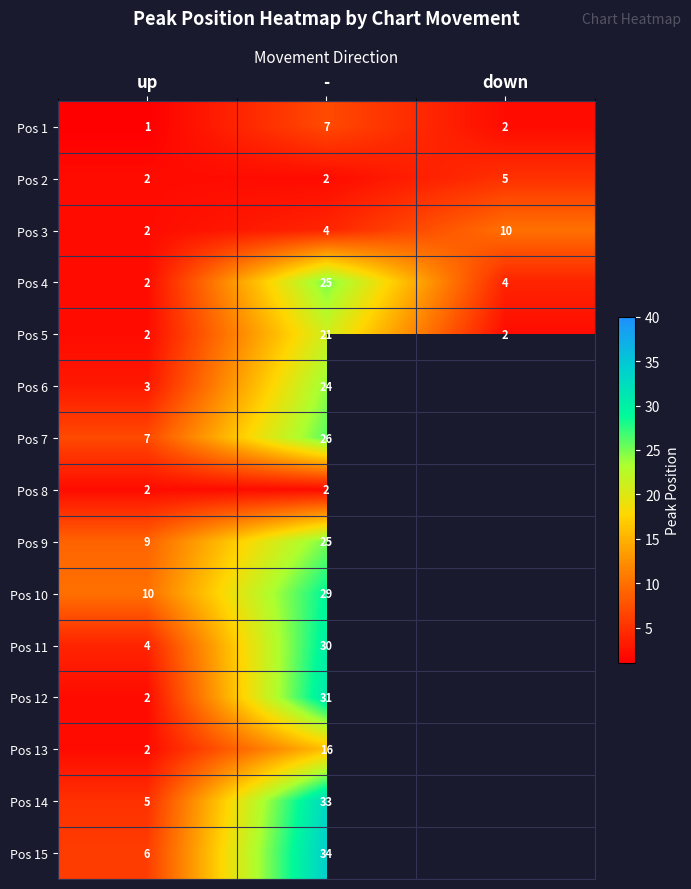

The value of Pos 9 at - is 12.0. True or false?

False